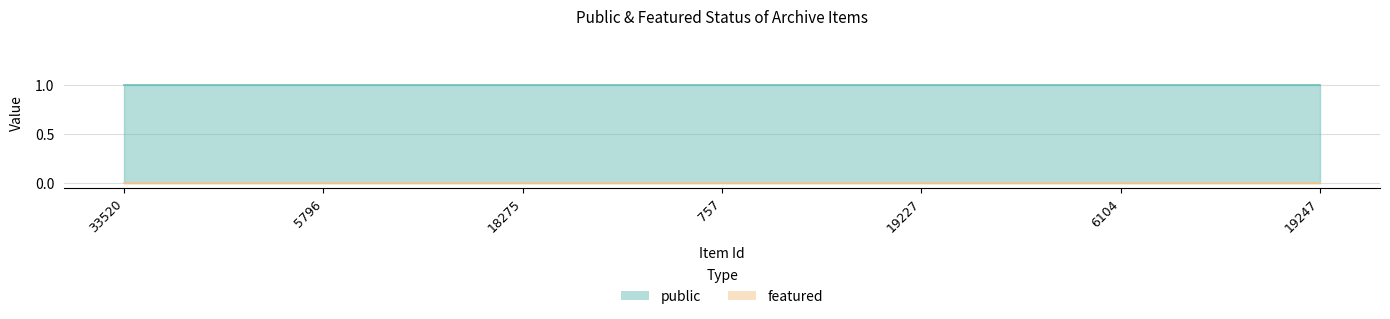

At which label is featured closest to 0?

33520